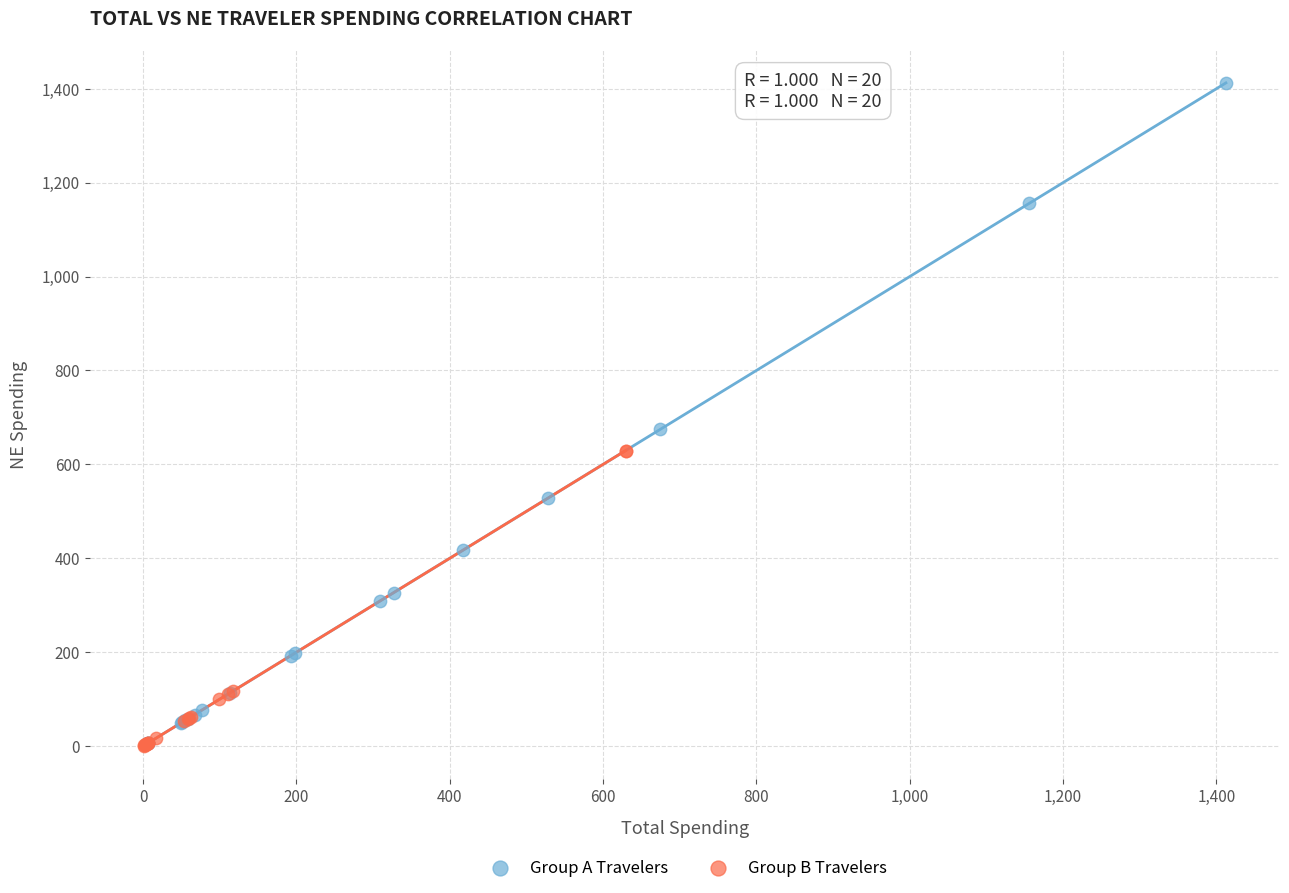

Which series has the widest spread of Y values?

Group A Travelers